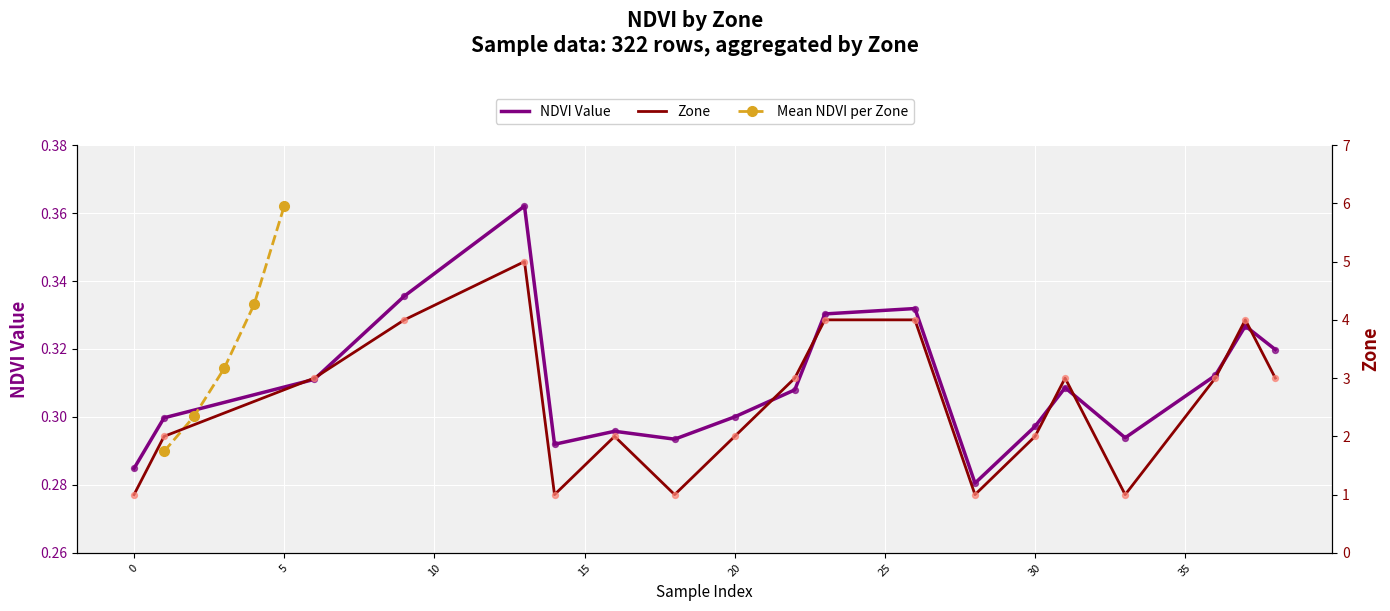

Which series has the largest total across all categories?

Zone (normalized)